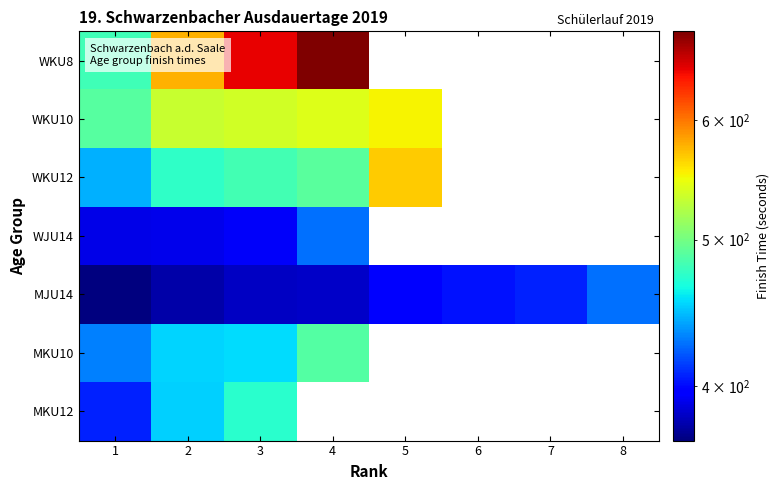

Between 2 and 6, which is larger?

6